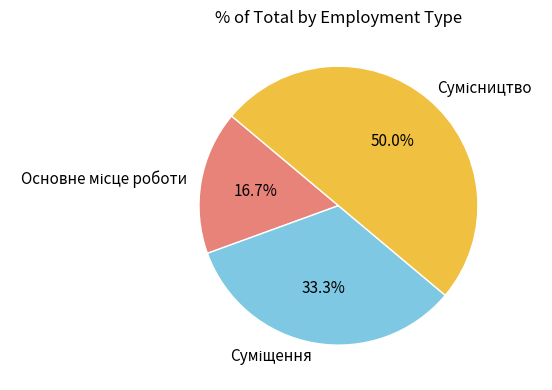

How many slices are in this pie chart?

3